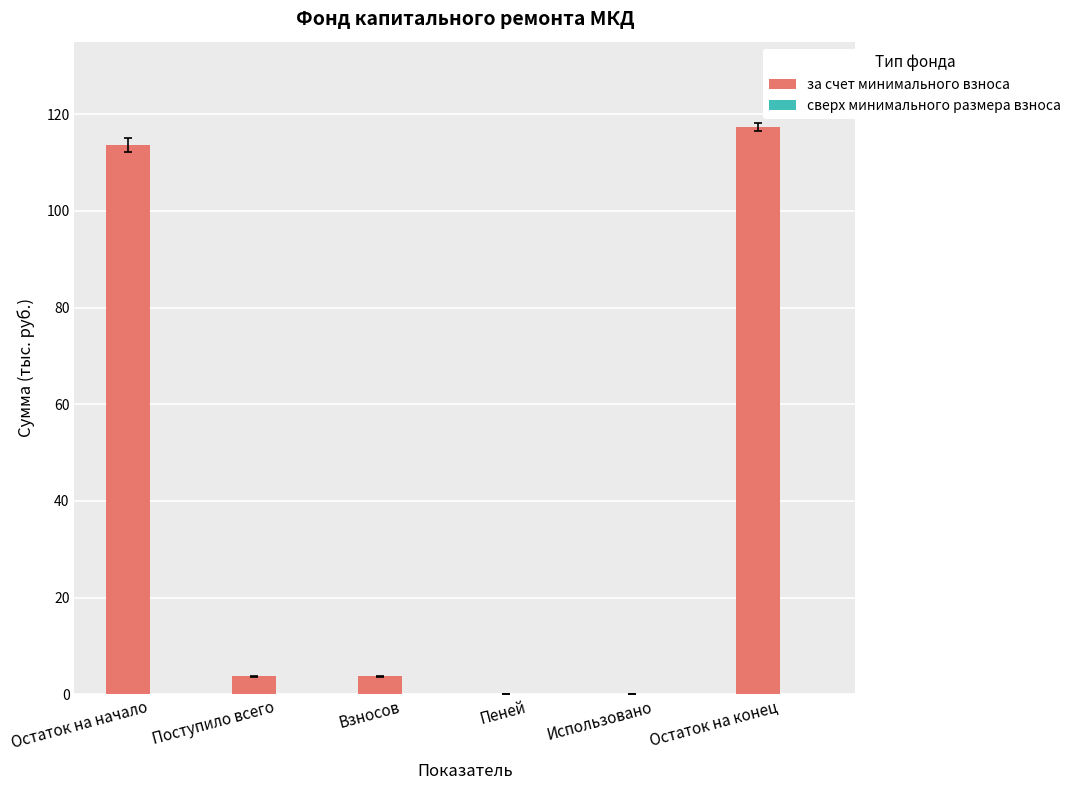

Reading left to right, what are all the values shown in this chart?

Остаток на начало=113.6	Поступило всего=3.8	Взносов=3.8	Пеней=0.0	Использовано=0.0	Остаток на конец=117.3